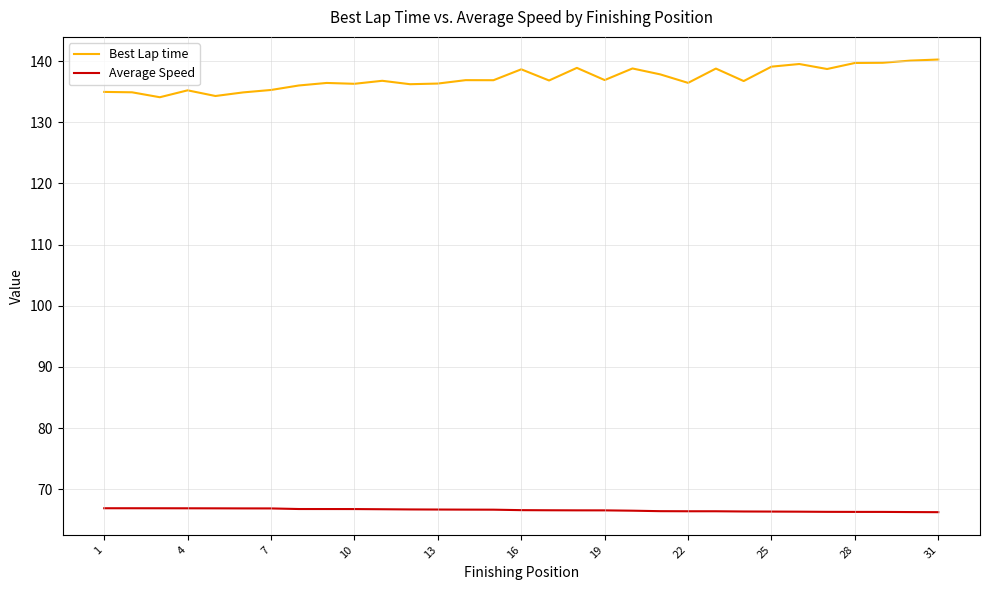

Which series has the largest range (max minus min)?

Best Lap time